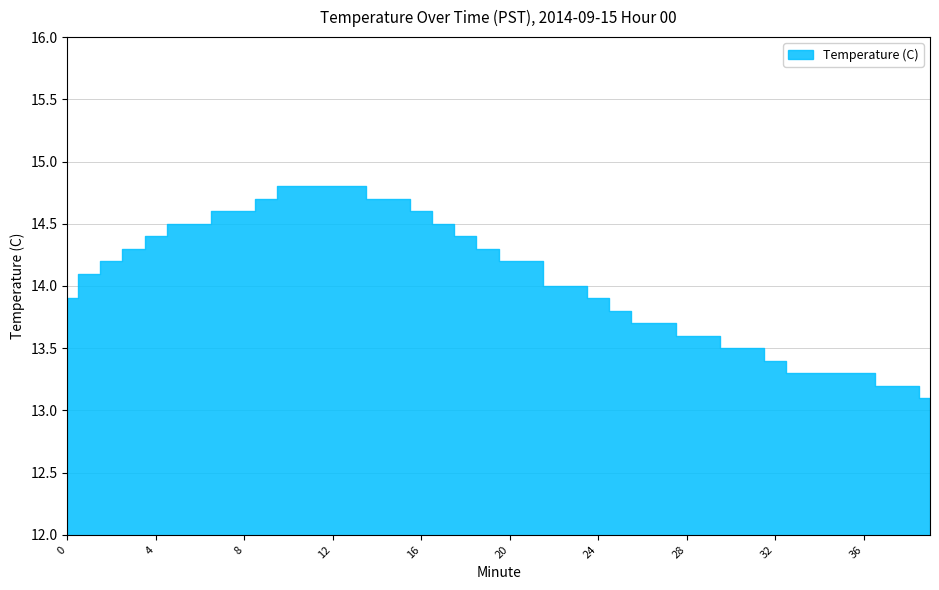

Reading left to right, list all the values displayed in this chart.

13.9	14.1	14.2	14.3	14.4	14.5	14.5	14.6	14.6	14.7	14.8	14.8	14.8	14.8	14.7	14.7	14.6	14.5	14.4	14.3	14.2	14.2	14.0	14.0	13.9	13.8	13.7	13.7	13.6	13.6	13.5	13.5	13.4	13.3	13.3	13.3	13.3	13.2	13.2	13.1